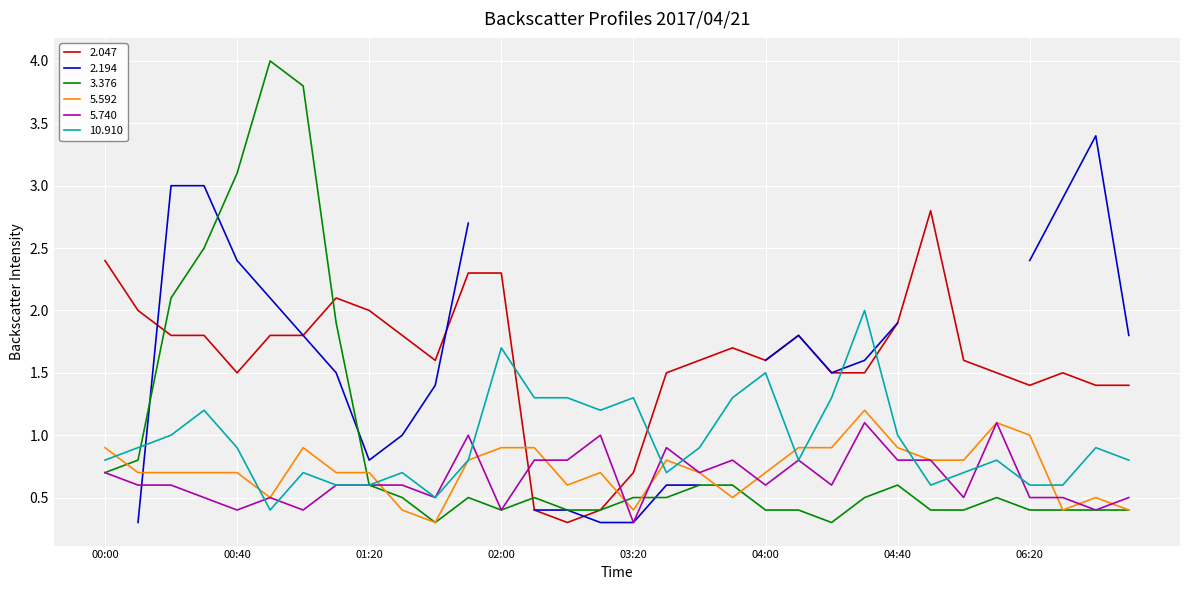

What is the difference between the second highest and second lowest values in the 5.740 series?

0.7